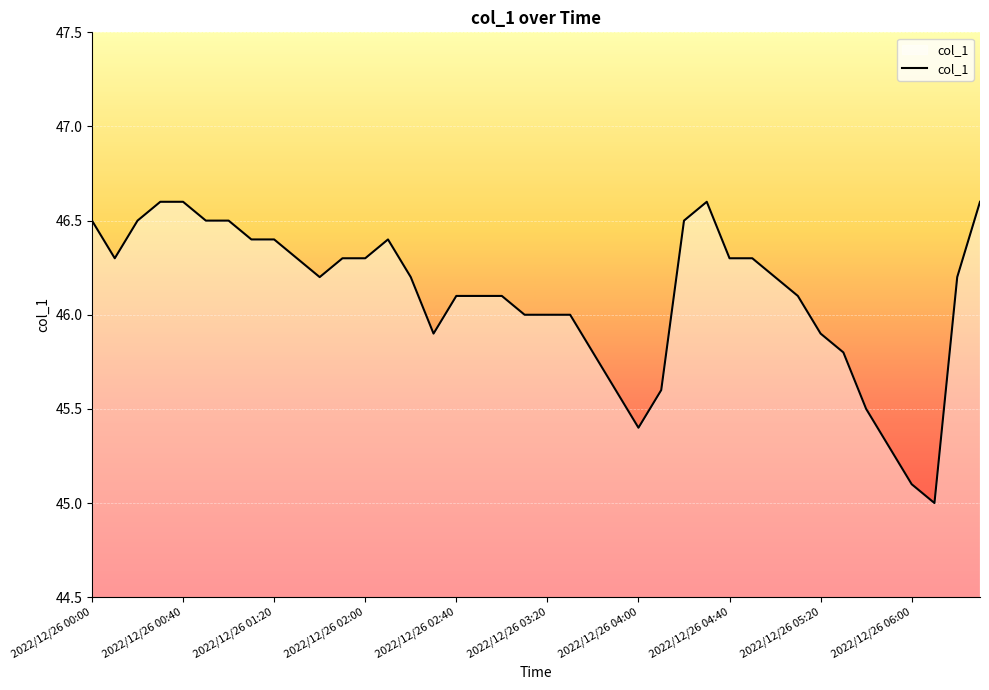

Reading left to right, extract all data points from this chart.

46.5	46.3	46.5	46.6	46.6	46.5	46.5	46.4	46.4	46.3	46.2	46.3	46.3	46.4	46.2	45.9	46.1	46.1	46.1	46.0	46.0	46.0	45.8	45.6	45.4	45.6	46.5	46.6	46.3	46.3	46.2	46.1	45.9	45.8	45.5	45.3	45.1	45.0	46.2	46.6